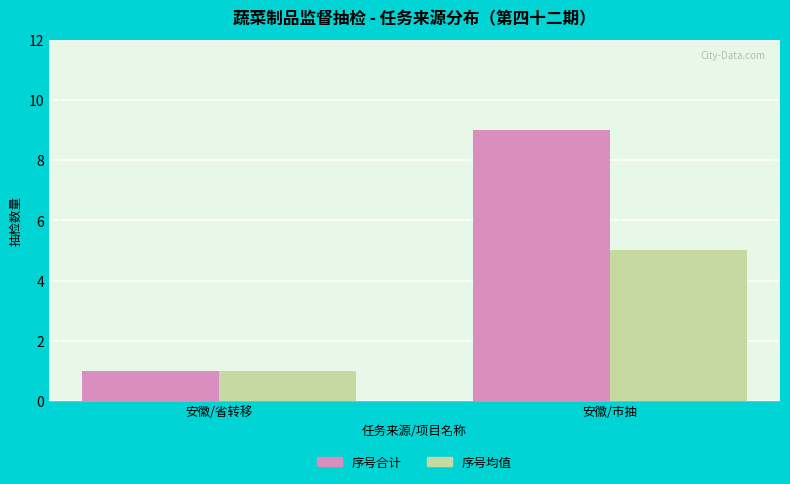

Which label corresponds to the smallest value in the chart?

安徽/省转移